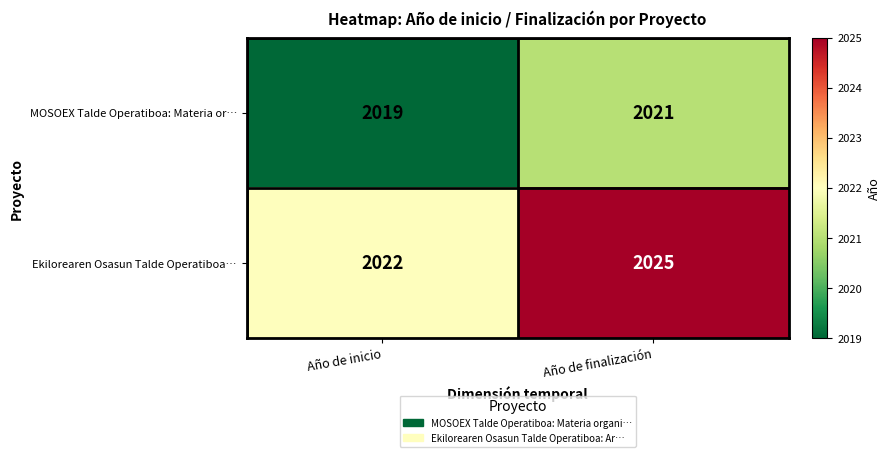

Which series has the largest total across all categories?

Ekilorearen Osasun Talde Operatiboa…